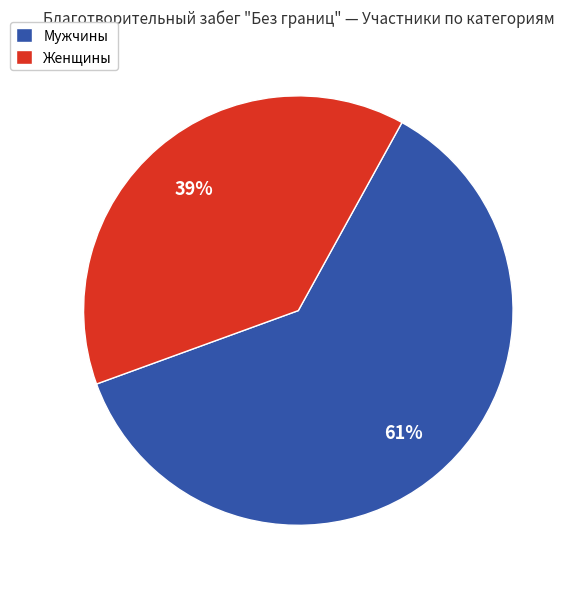

True or false: Мужчины accounts for 50% of the total.

False